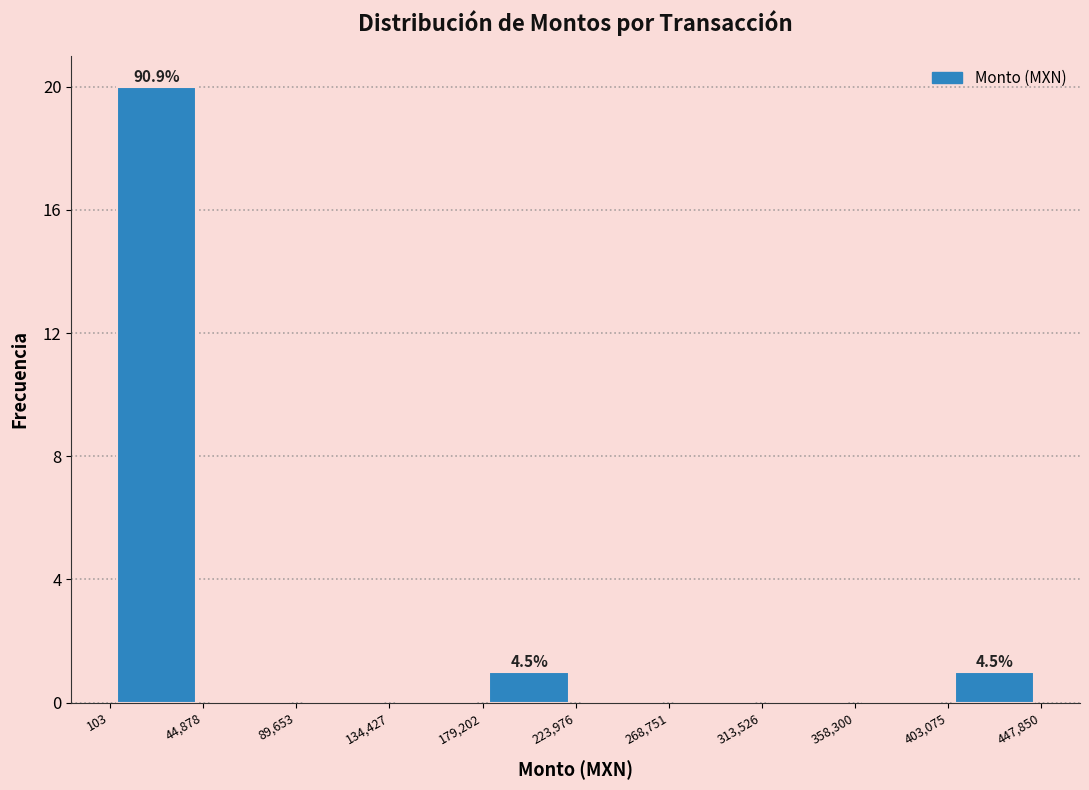

Over which range of the x-axis is the bar tallest?

103 to 44,878